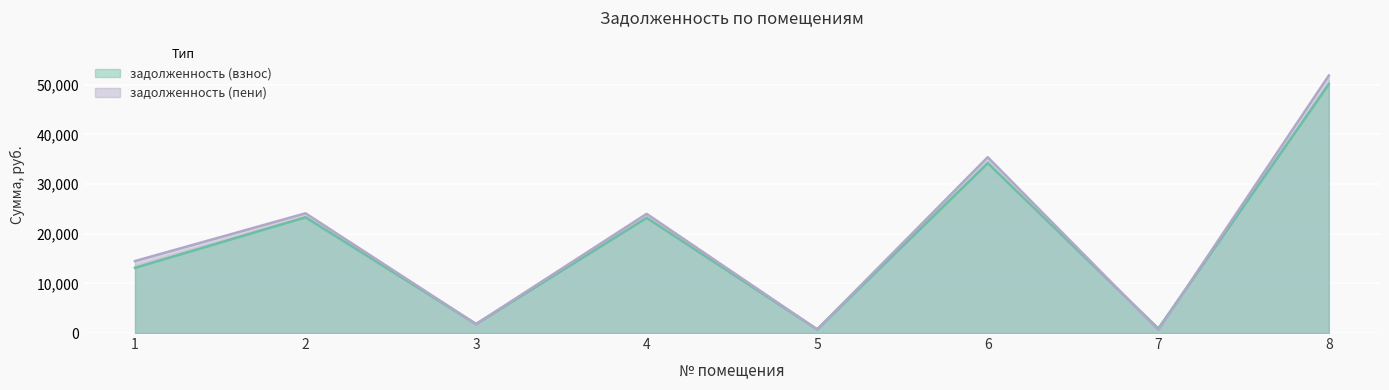

What is the sum of all задолженность (взнос) values?

147545.6